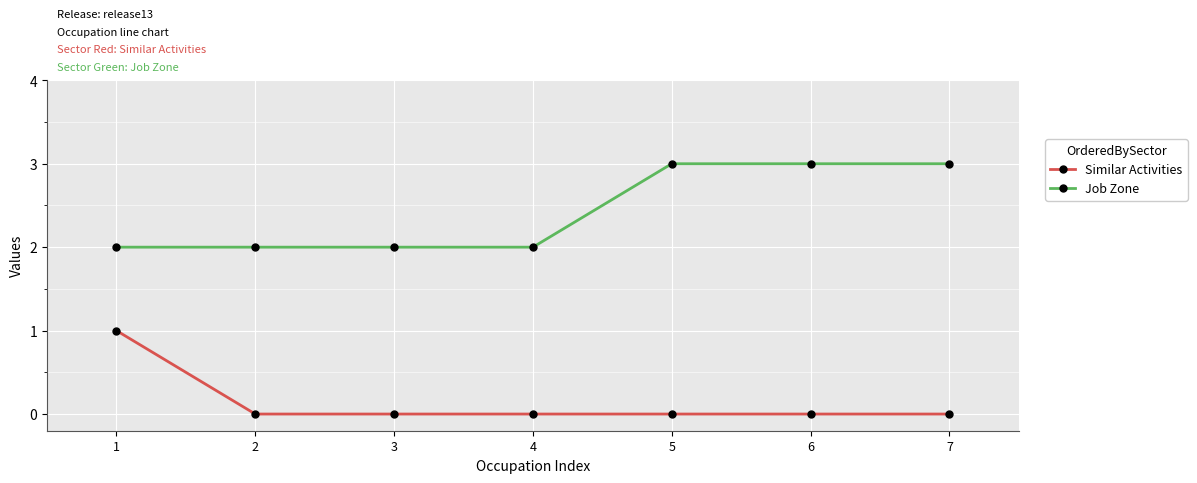

Does the chart display data point markers on the line(s)?

Yes